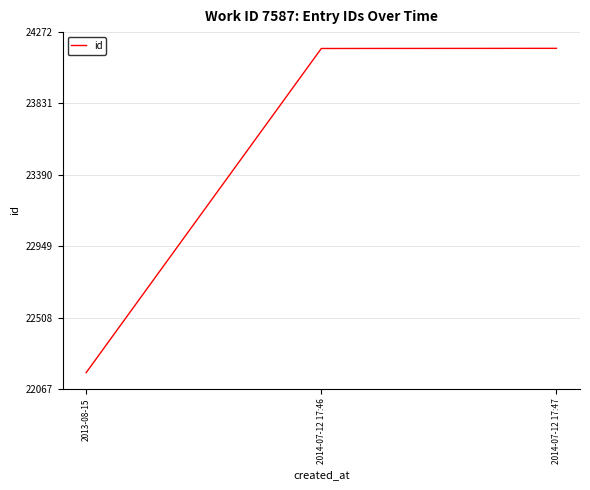

The chart shows a value of 11984 at 2013-08-15. True or false?

False